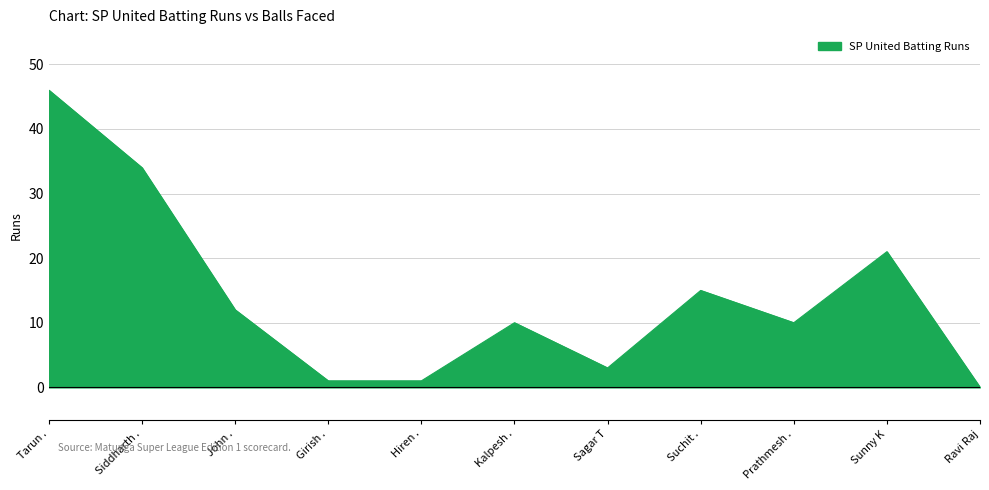

True or false: the data shows 6 at Prathmesh ..

False